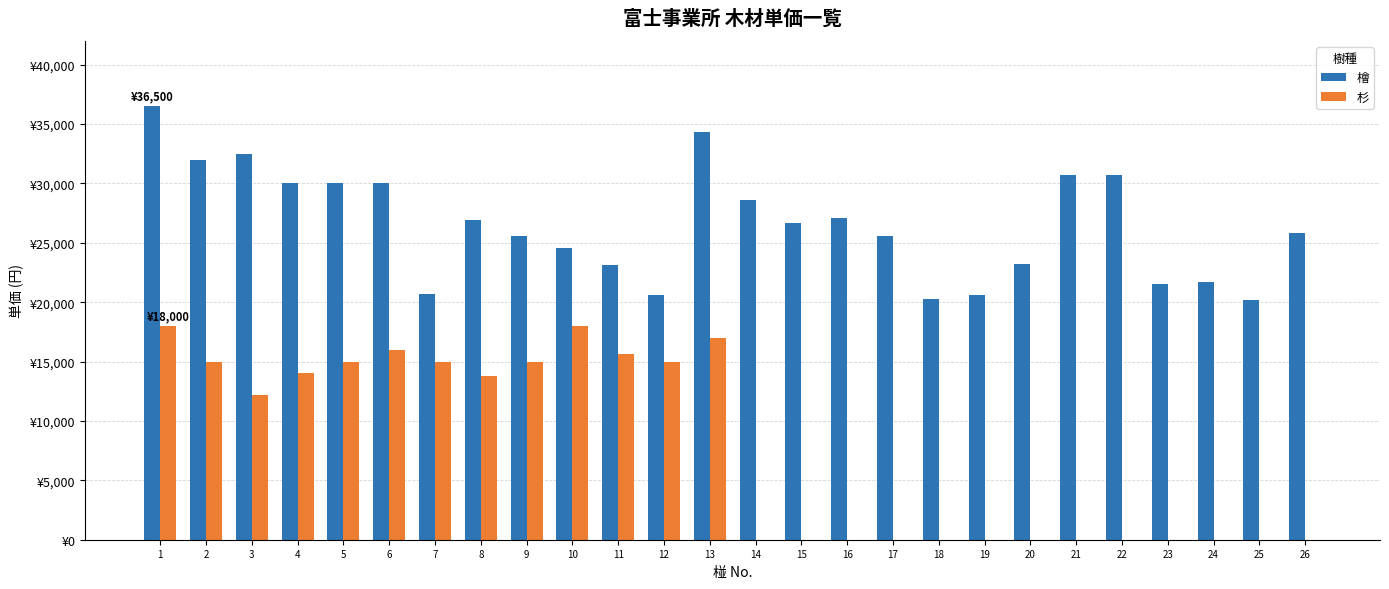

Reading left to right, list all the values displayed in this chart.

檜: 1=36500	2=32000	3=32500	4=30000	5=30000	6=30000	7=20700	8=26900	9=25600	10=24600	11=23100	12=20600	13=34300	14=28600	15=26700	16=27100	17=25600	18=20300	19=20600	20=23200	21=30700	22=30700	23=21500	24=21700	25=20200	26=25800
杉: 1=18000	2=15000	3=12200	4=14000	5=15000	6=16000	7=15000	8=13820	9=15000	10=18000	11=15600	12=15000	13=17000	14=0	15=0	16=0	17=0	18=0	19=0	20=0	21=0	22=0	23=0	24=0	25=0	26=0